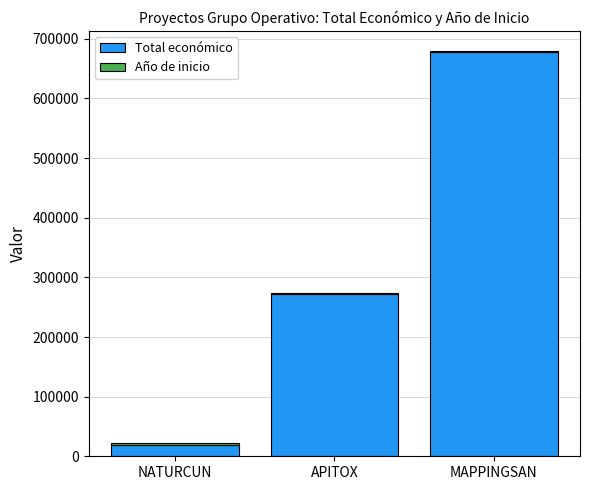

Is it true that Total económico equals 19478 at NATURCUN?

True